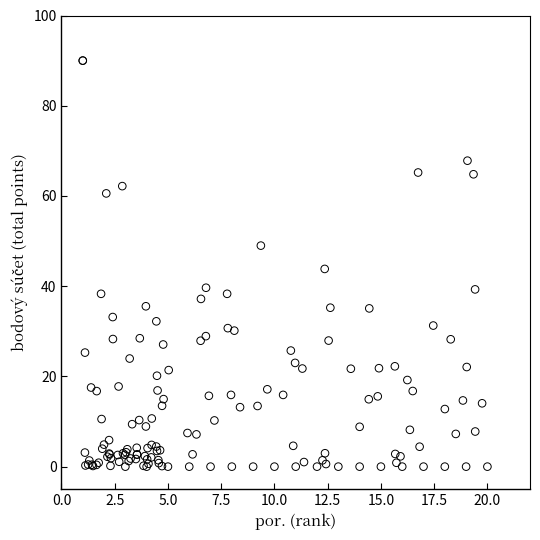

What Y value in the scatter plot is closest to 45?

43.8